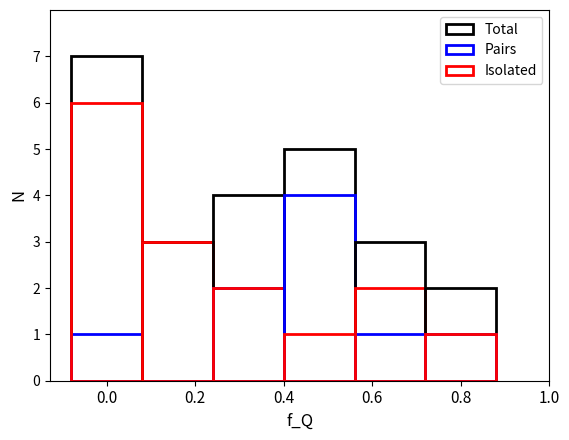

Count the Isolated values in the range 1 to 3.

5